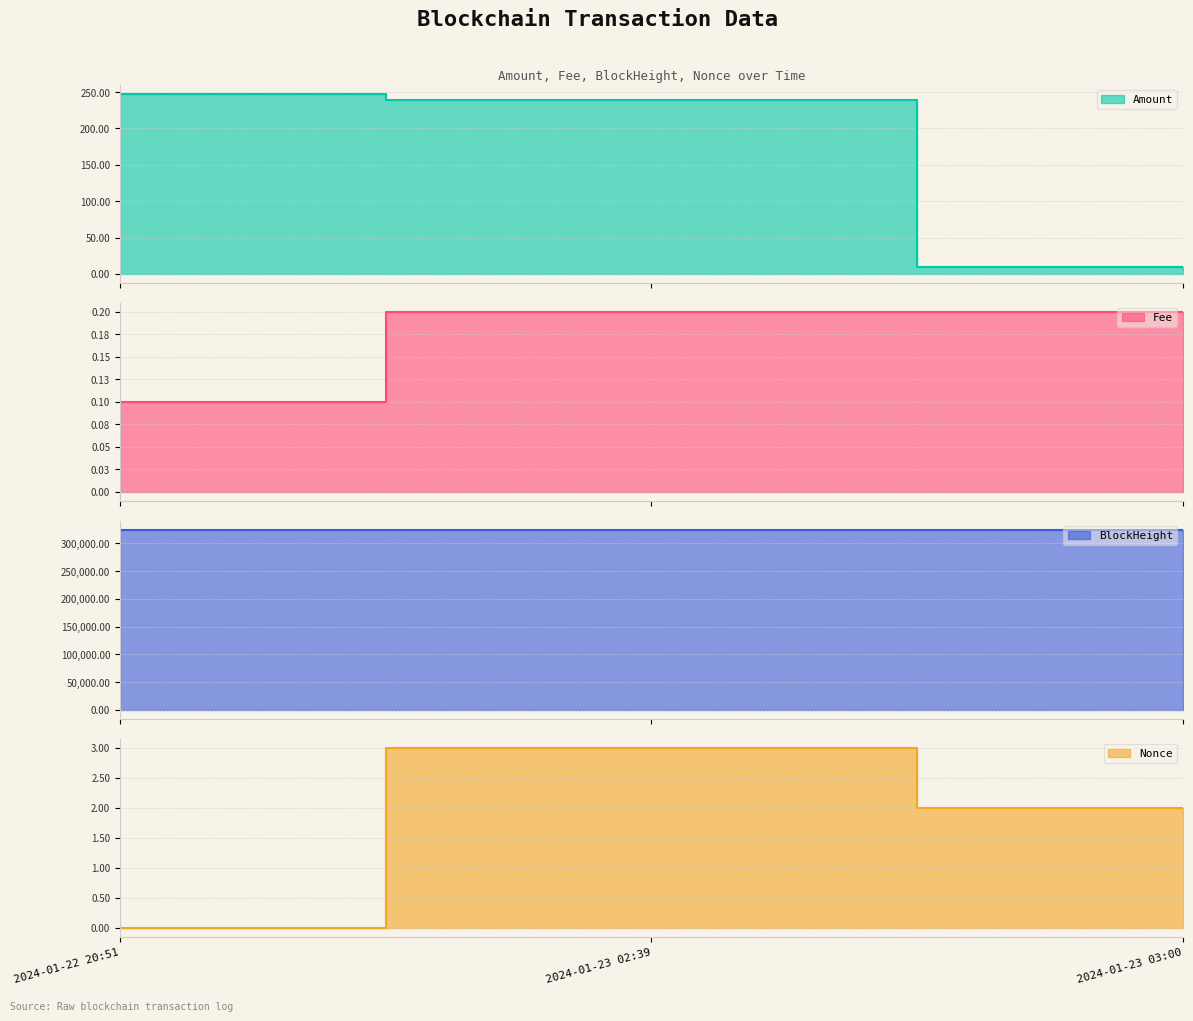

Between 2024-01-22 20:51 and 2024-01-23 03:00, which is larger?

2024-01-22 20:51